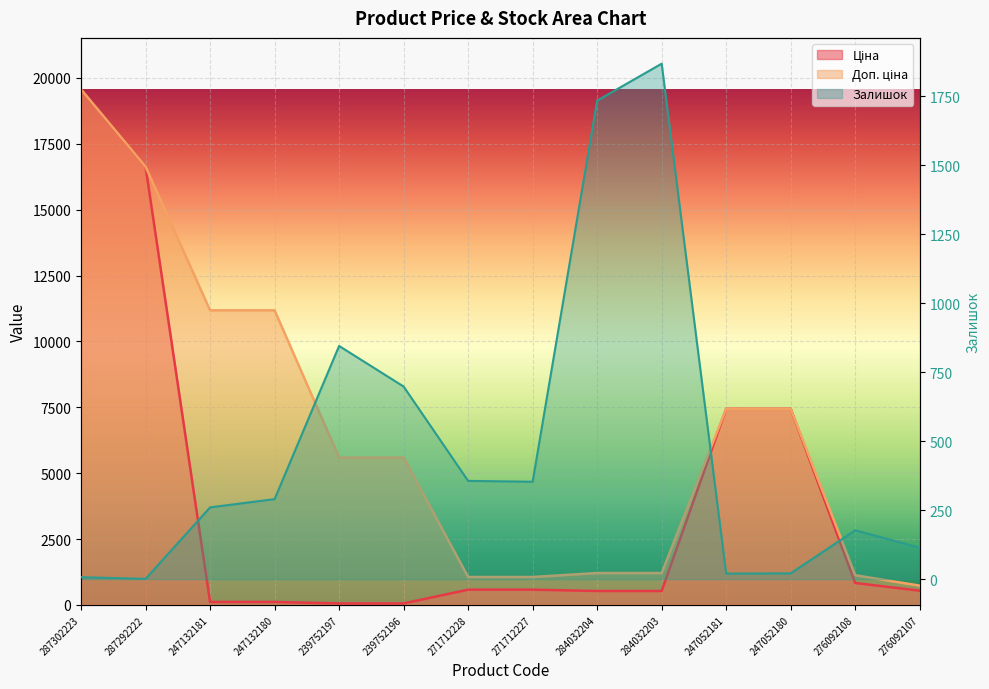

True or false: Ціна and Доп. ціна intersect in this chart.

False